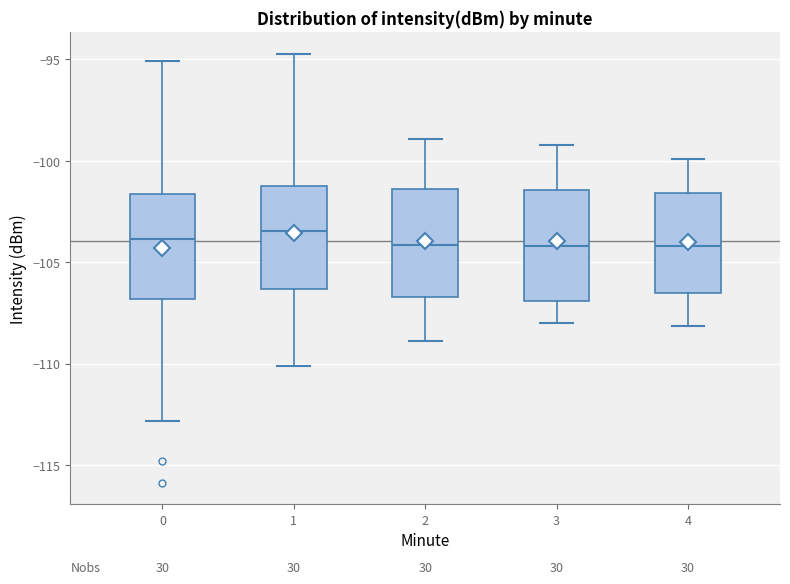

Reading left to right, read every box against the y-axis: the position of its median line, the range the box covers, and the ends of its whiskers. The values are not printed on the chart, so give them approximately, as read against the axis.

0: median -104.0, box -107.0 to -101.5, whiskers -113.0 to -95.0
1: median -103.5, box -106.5 to -101.5, whiskers -110.0 to -94.5
2: median -104.0, box -106.5 to -101.5, whiskers -109.0 to -99.0
3: median -104.0, box -107.0 to -101.5, whiskers -108.0 to -99.0
4: median -104.0, box -106.5 to -101.5, whiskers -108.0 to -100.0